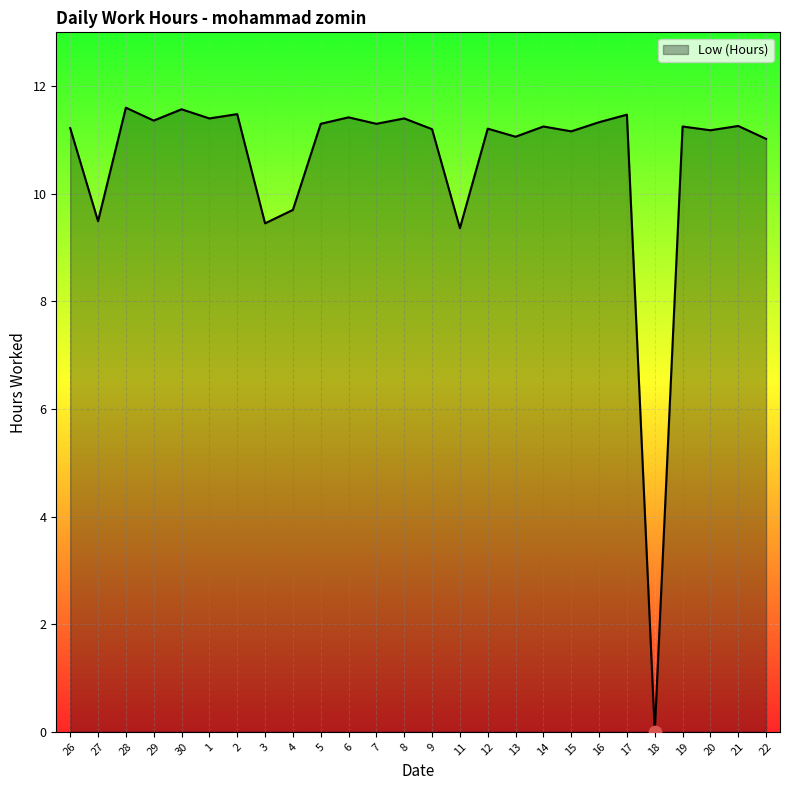

What is the change in value from 4 to 11?

-0.3